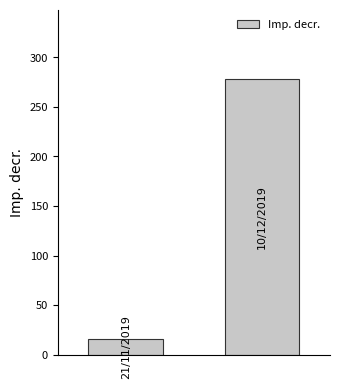

What is the minimum value shown in the chart?

15.4